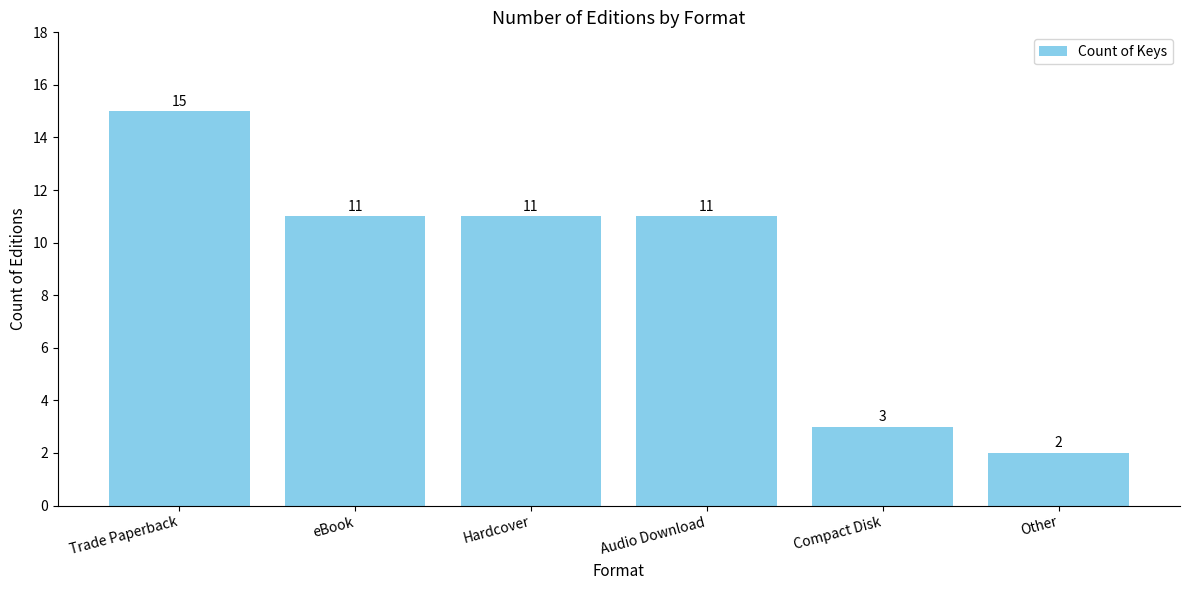

What is the label of the 4th bar from the left?

Audio Download